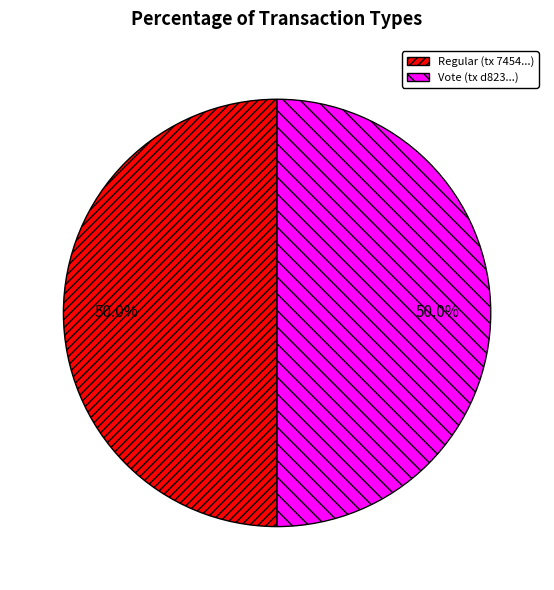

How much of the chart is everything except Regular (tx 7454...)?

50.0%